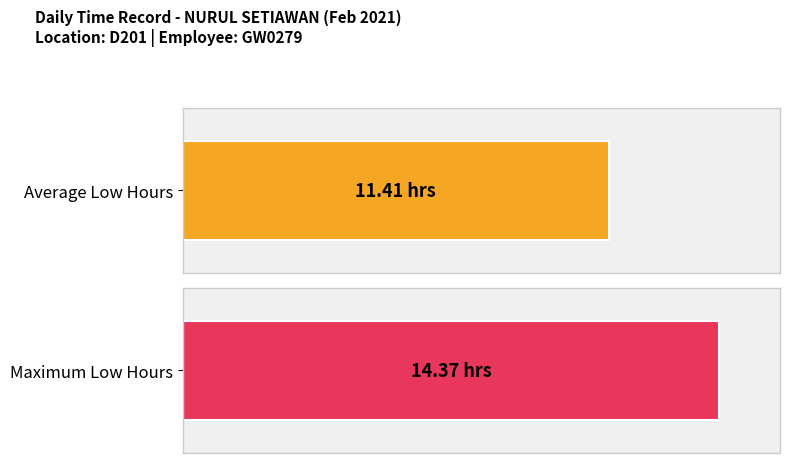

What is the greatest value displayed?

14.4